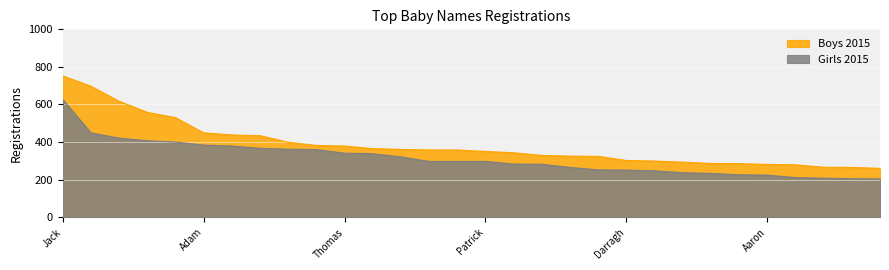

Reading left to right, extract all data points from this chart.

Boys 2015: 752	697	617	558	530	449	438	434	399	382	379	365	361	358	358	350	343	329	325	324	302	299	293	286	285	281	279	266	265	260
Girls 2015: 626	449	421	407	400	384	379	367	362	360	341	338	321	297	297	297	283	282	265	252	251	247	237	233	226	224	211	208	205	204